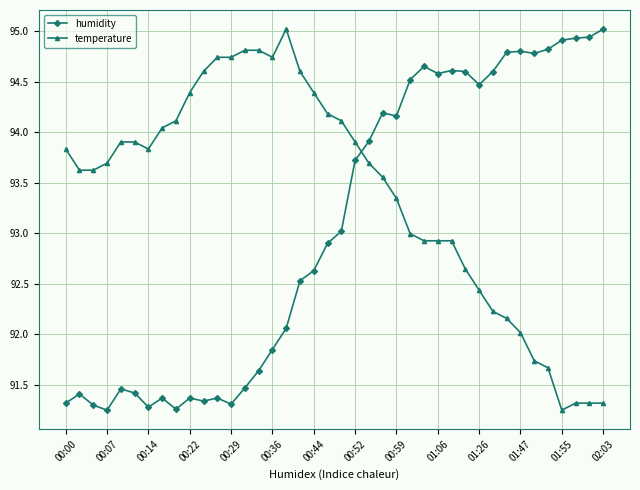

How many intersections are there between temperature and humidity?

1